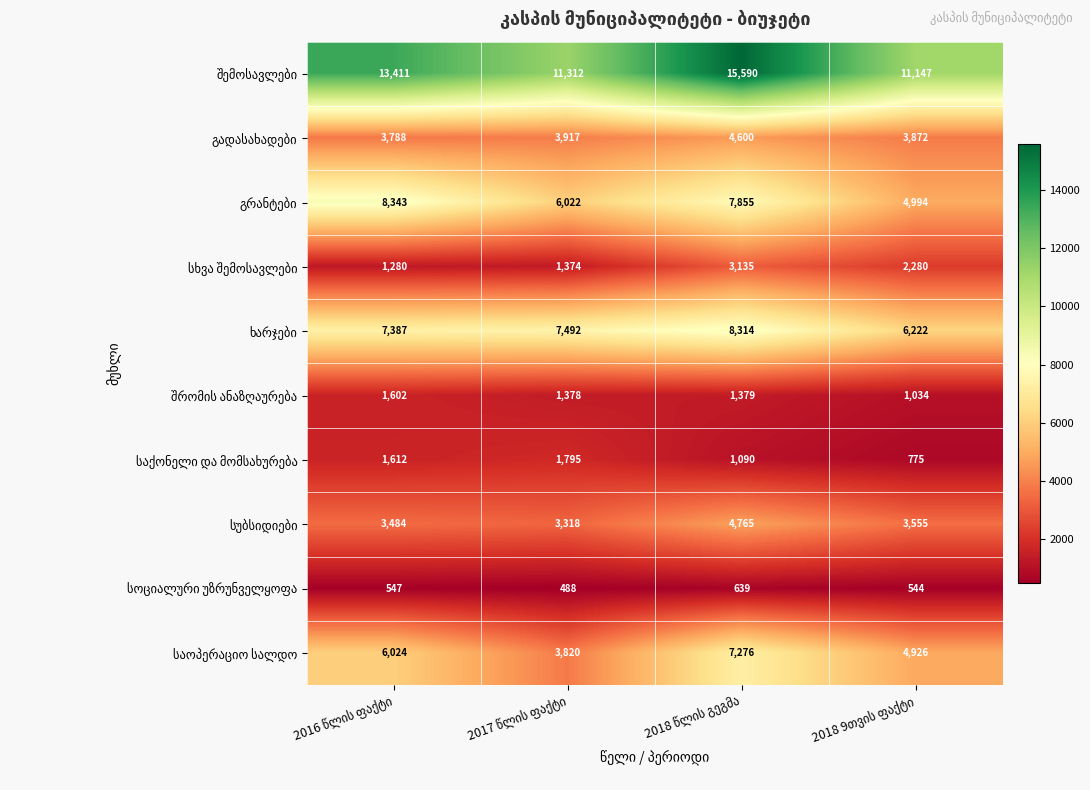

At how many categories does at least one series exceed 7838?

4